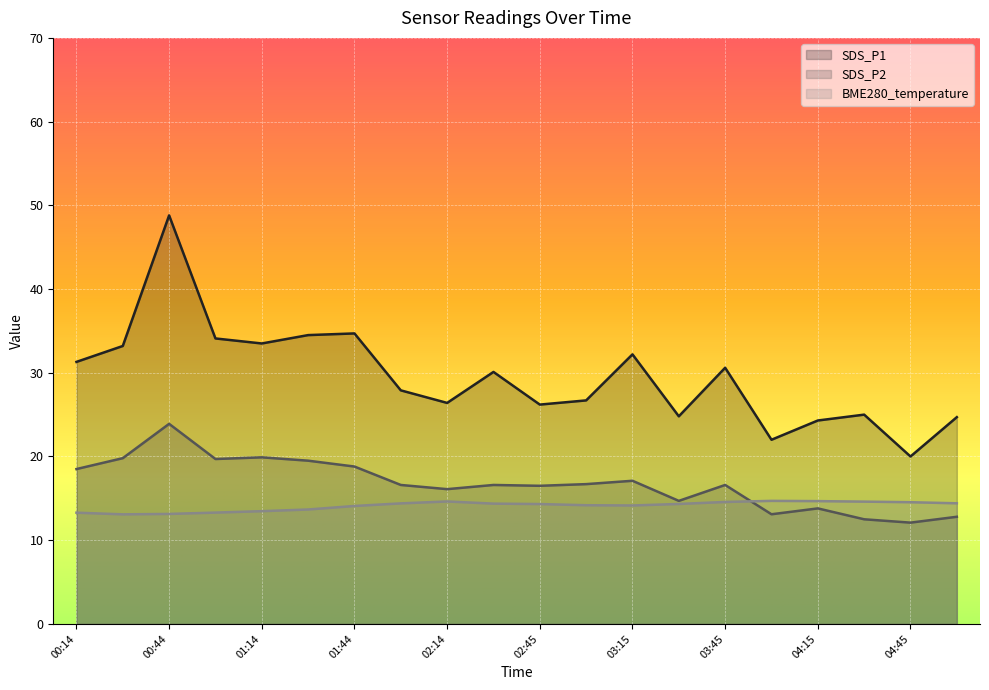

What is the difference between the BME280_temperature values at 03:00 and 02:30?

0.2